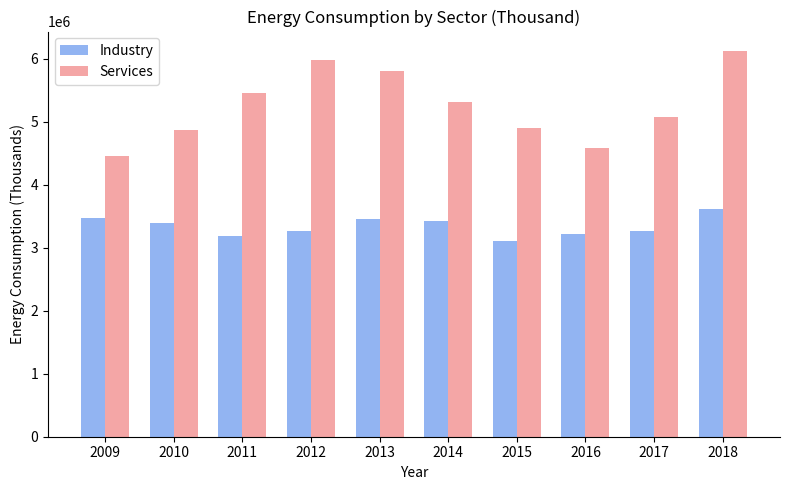

Is the value of Industry at 2011 greater than the value of Services at 2010?

No